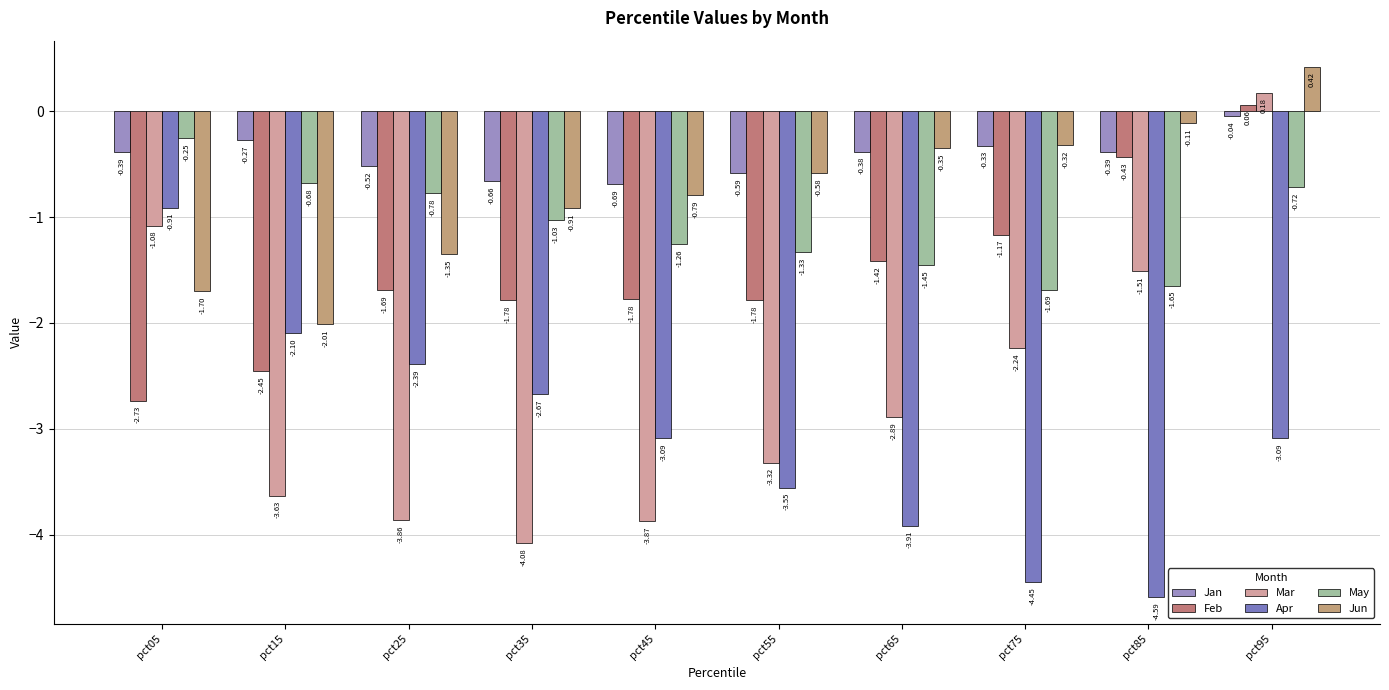

List the labels in order of Jun value, largest first.

pct95, pct85, pct75, pct65, pct55, pct45, pct35, pct25, pct05, pct15